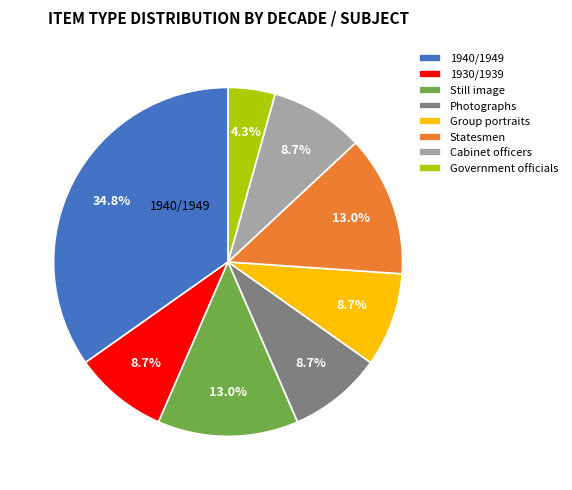

What percentage is the Still image slice, to the nearest percent?

13%